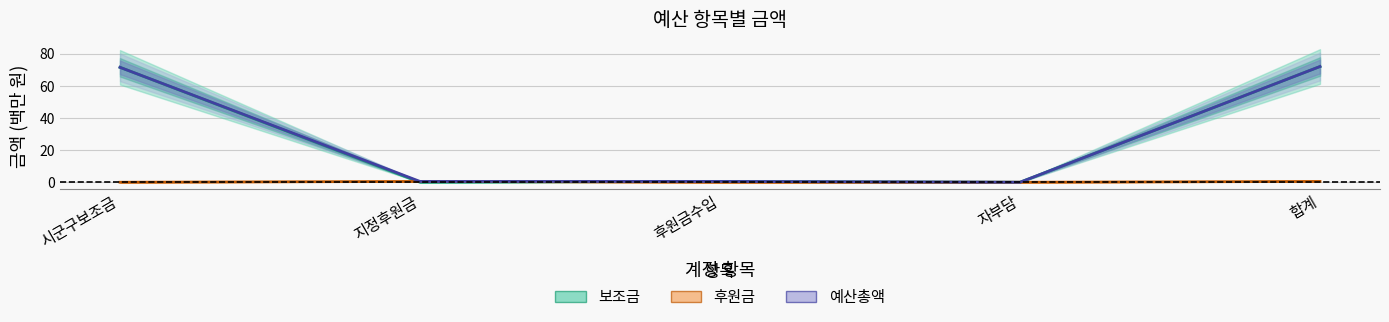

Does the chart have visible grid lines?

Yes